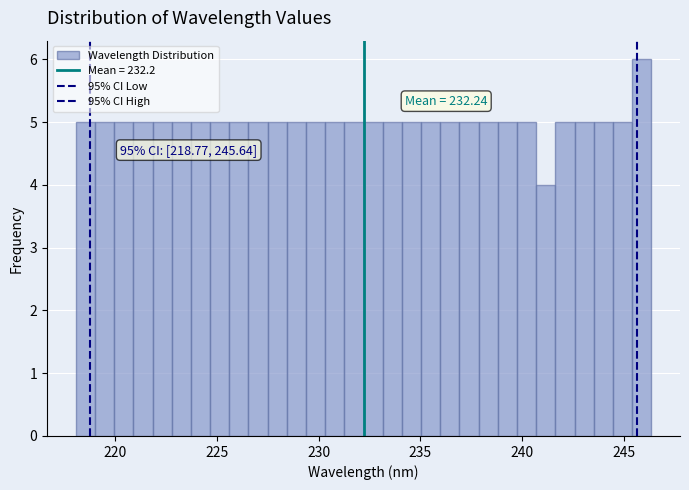

Read against the x-axis, roughly where is the centre of the tallest bar?

246.0